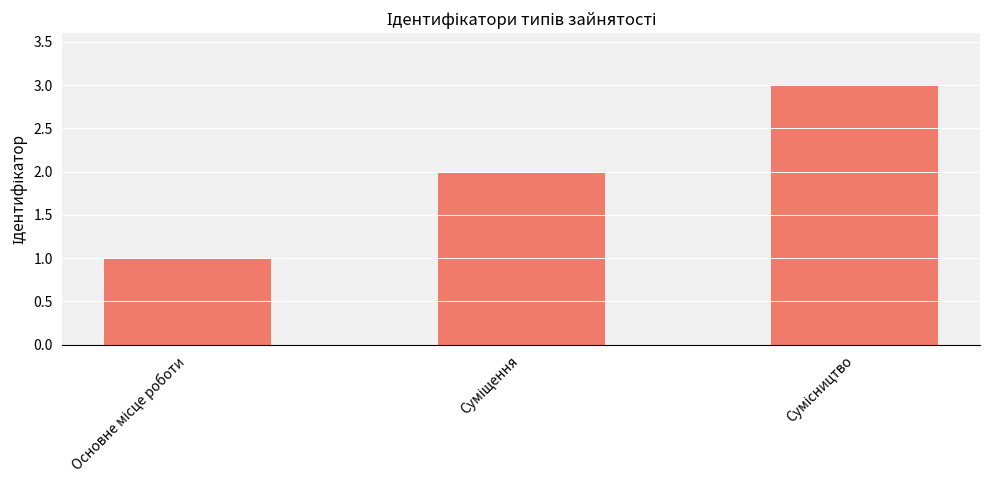

What is the minimum value shown in the chart?

1